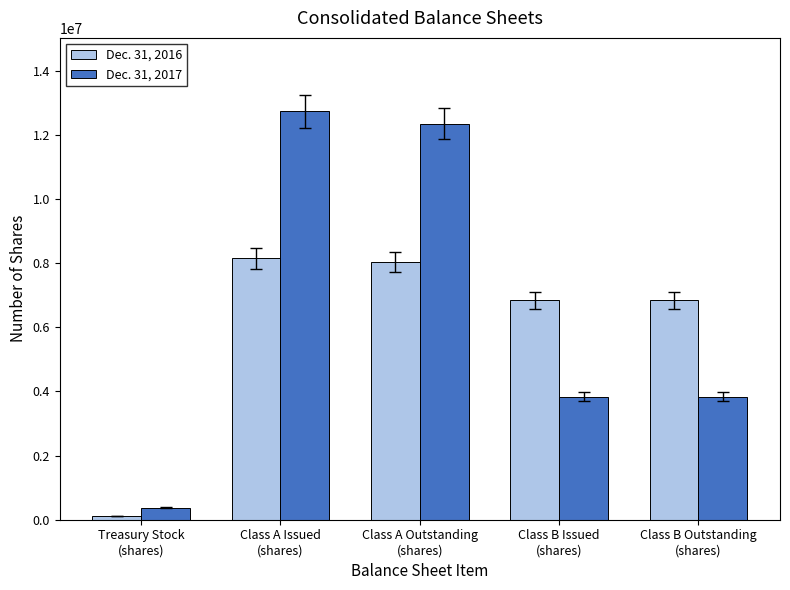

True or false: Dec. 31, 2016 has a value of 11229456 at Class A Issued
(shares).

False